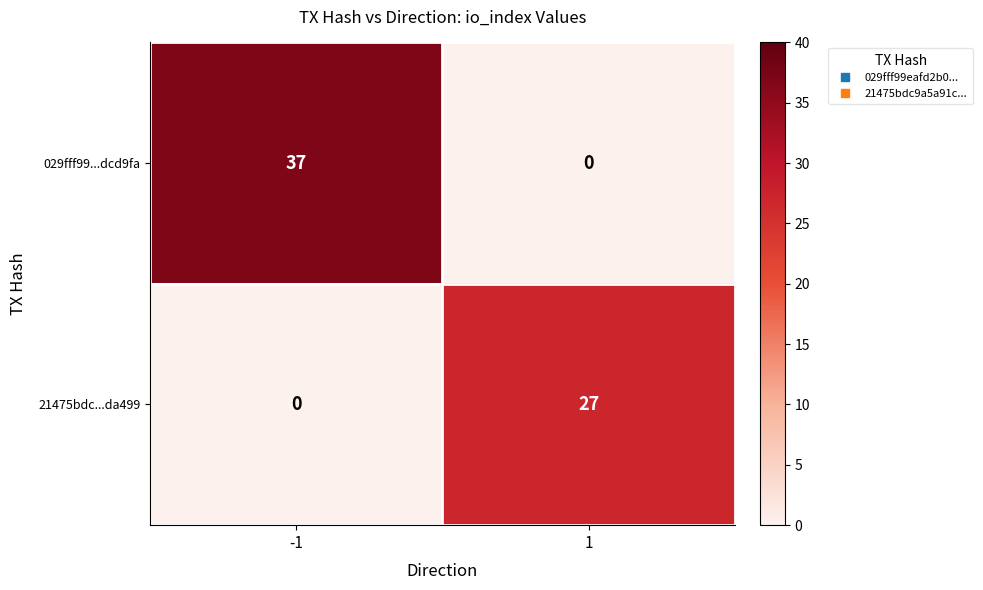

How many series are shown in this chart?

2